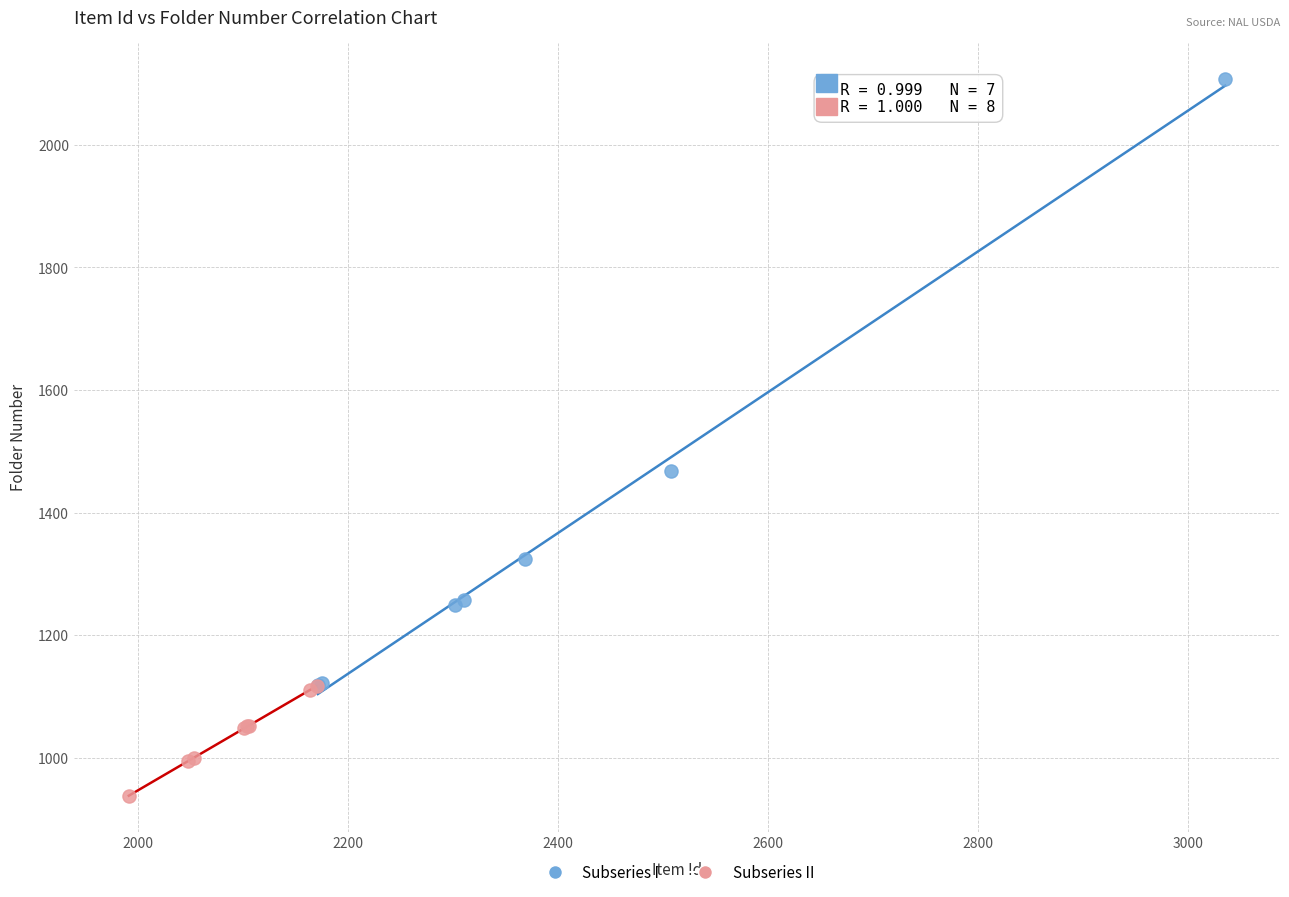

Which series has the largest Y range (max minus min)?

Subseries I